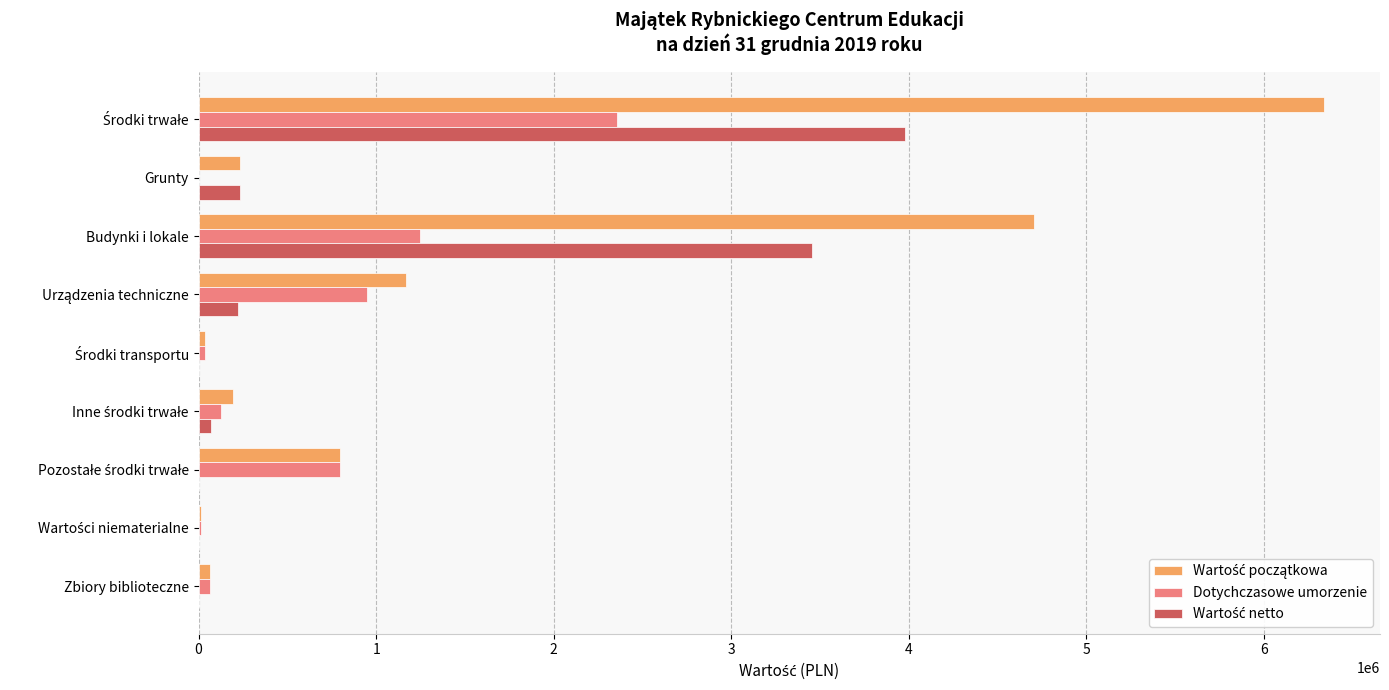

What is the maximum value shown in the chart?

6337448.2